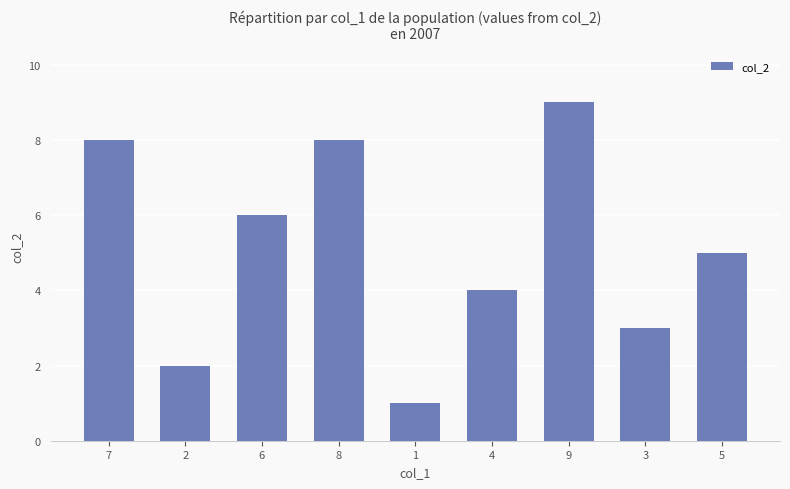

Which category has the lowest value across all series?

1